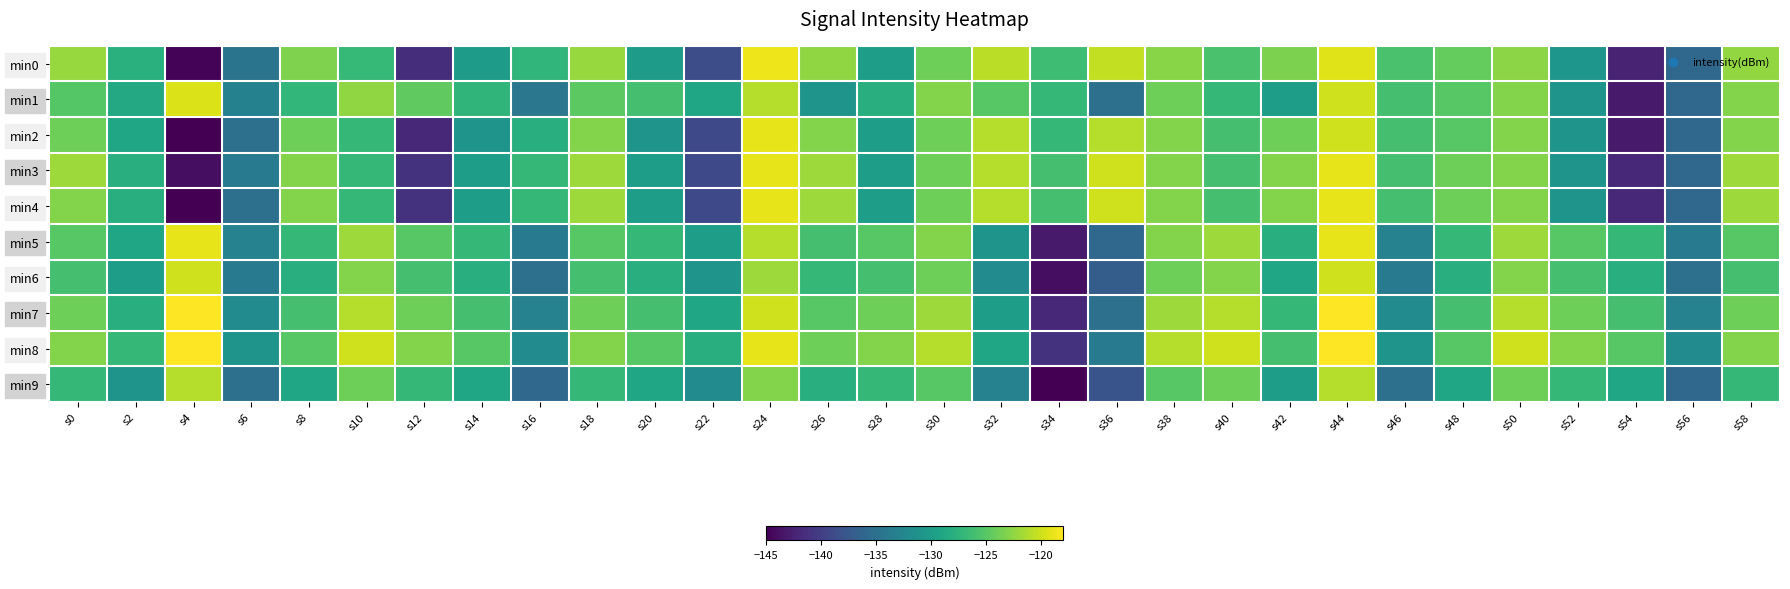

What is the total value across all series at s42?

-1263.3